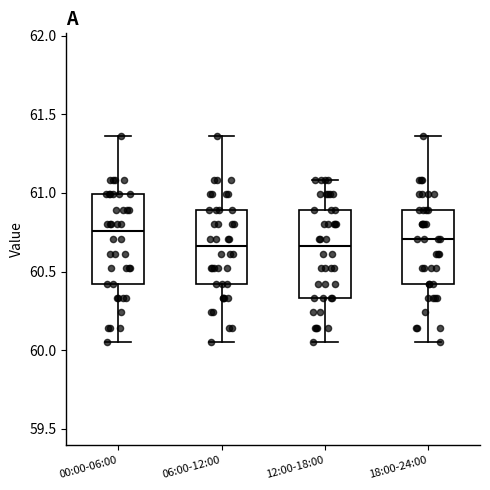

Reading left to right, read every box against the y-axis: the position of its median line, the range the box covers, and the ends of its whiskers. The values are not printed on the chart, so give them approximately, as read against the axis.

00:00-06:00: median 60.75, box 60.40 to 61.00, whiskers 60.05 to 61.35
06:00-12:00: median 60.65, box 60.40 to 60.90, whiskers 60.05 to 61.35
12:00-18:00: median 60.65, box 60.35 to 60.90, whiskers 60.05 to 61.10
18:00-24:00: median 60.70, box 60.40 to 60.90, whiskers 60.05 to 61.35